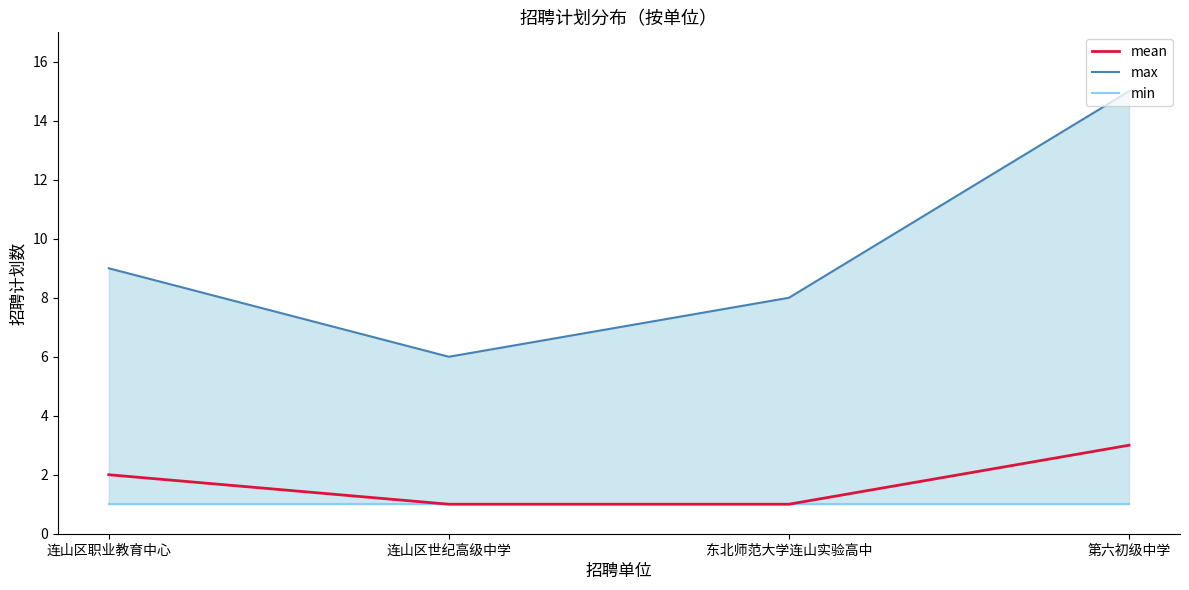

True or false: mean and min cross at least once.

False